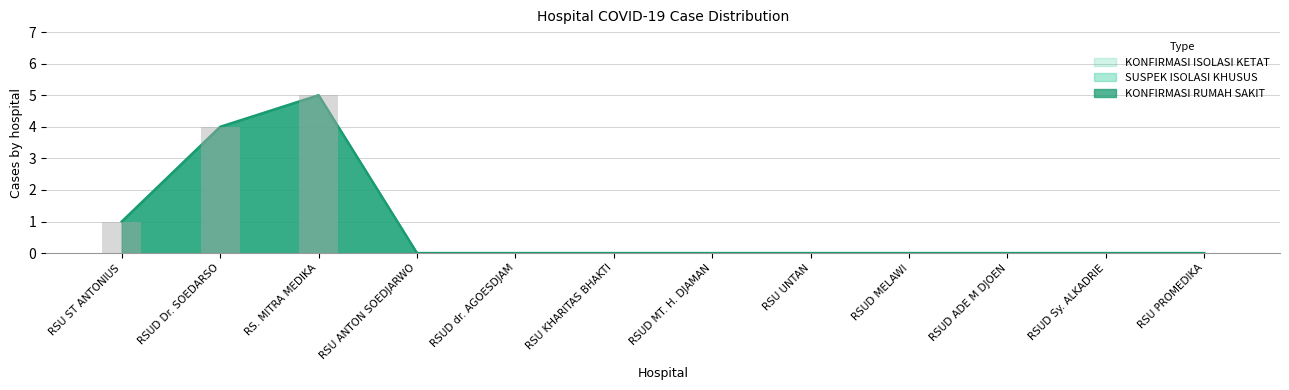

At which category is the sum across all series the highest?

RS. MITRA MEDIKA